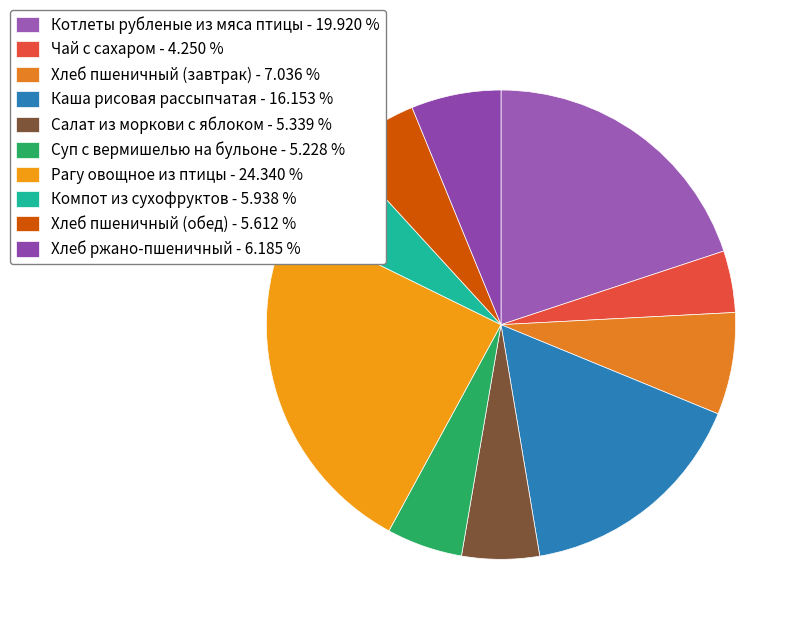

How many slices are in this pie chart?

10